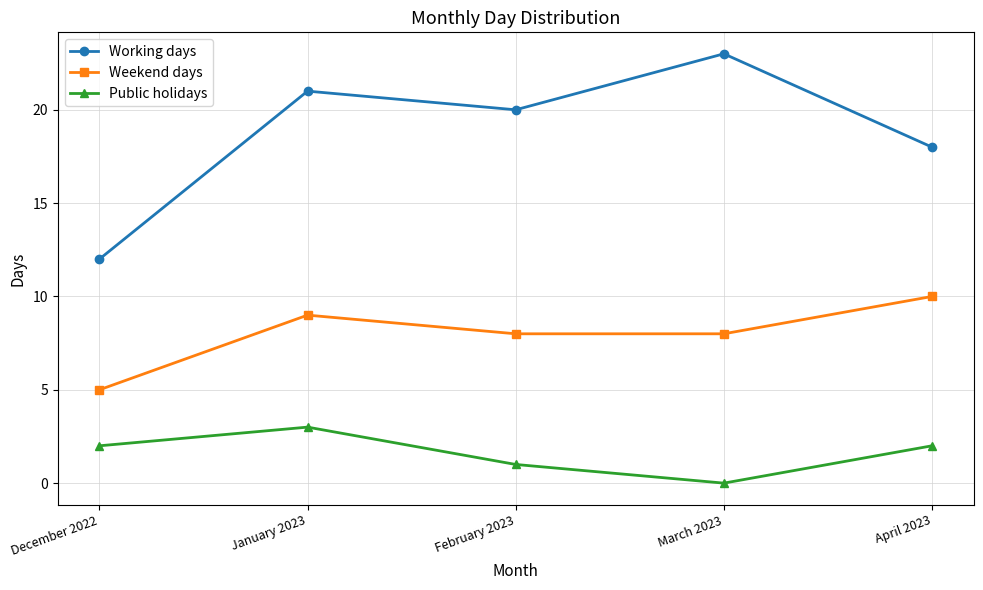

List the series in order of their overall mean, lowest first.

Public holidays, Weekend days, Working days